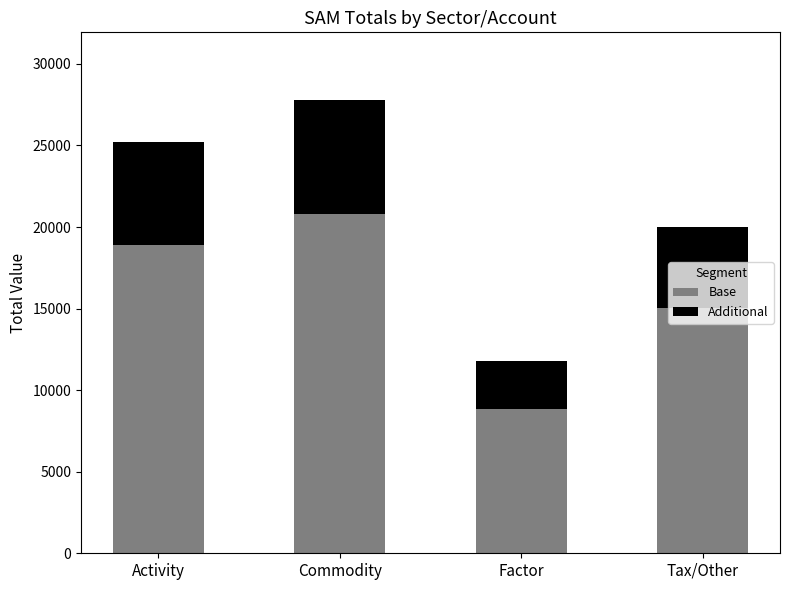

What is the difference between the maximum and minimum values in the Base series?

11986.4